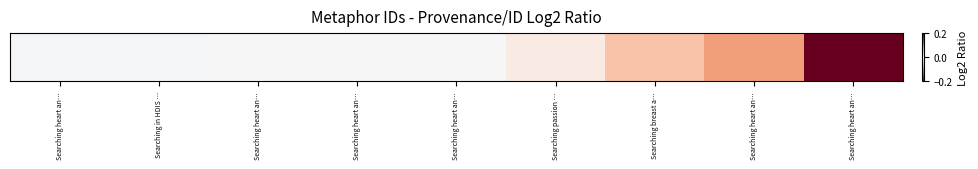

Reading left to right, extract all data points from this chart.

Searching heart an…=-0.0	Searching in HDIS …=-0.0	Searching heart an…=-0.0	Searching heart an…=-0.0	Searching heart an…=0.0	Searching passion …=0.0	Searching breast a…=0.1	Searching heart an…=0.1	Searching heart an…=0.2